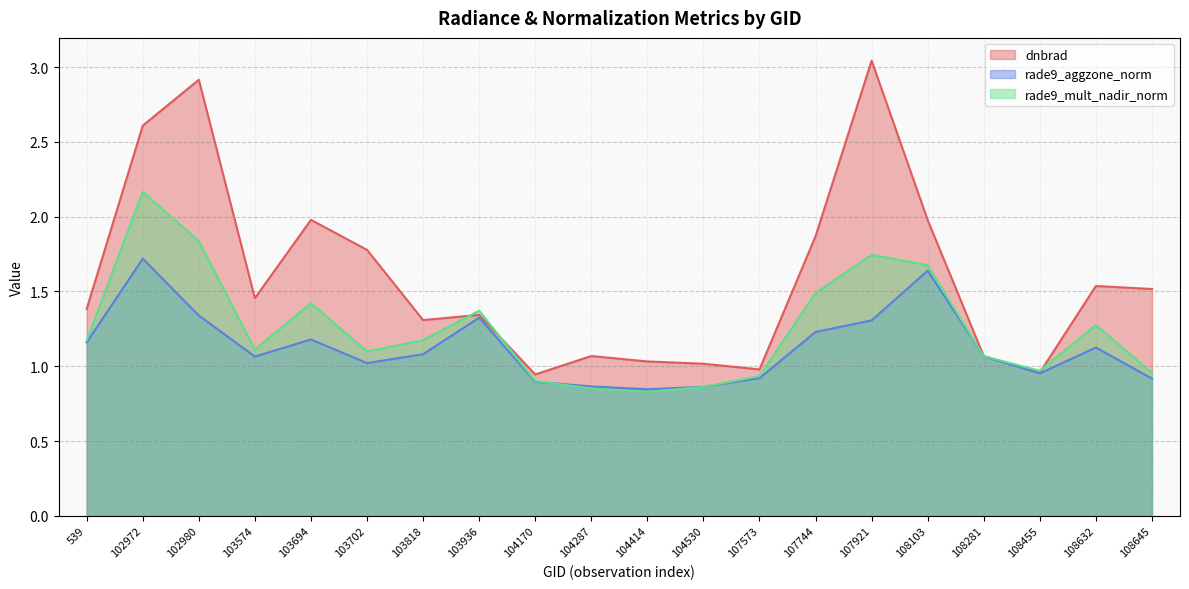

In dnbrad, how many points are lower than both neighbors (excluding endpoints)?

5